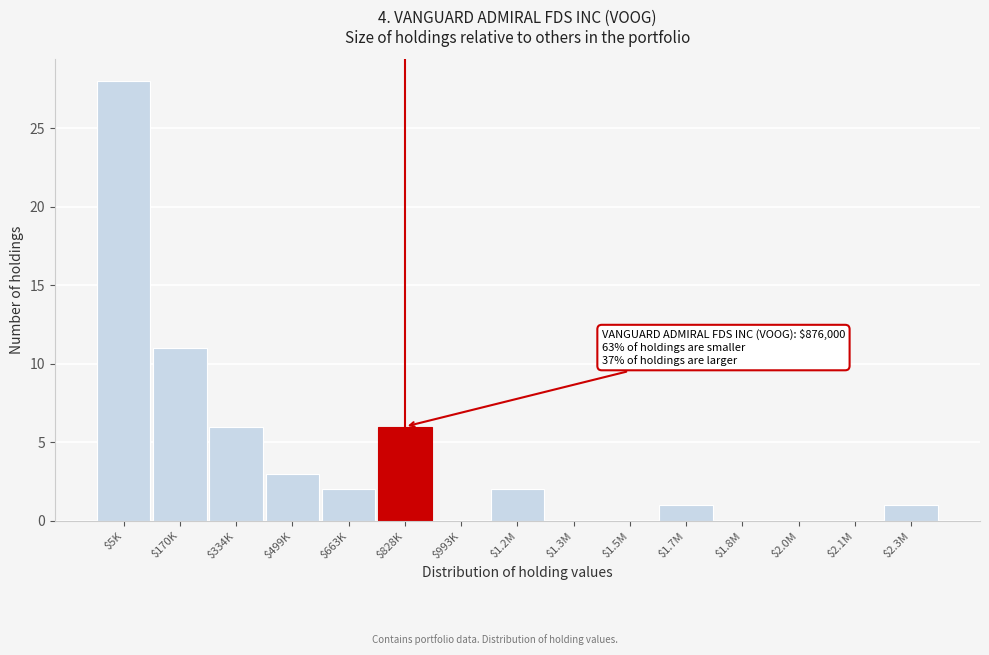

The value at $170K is 16. True or false?

False